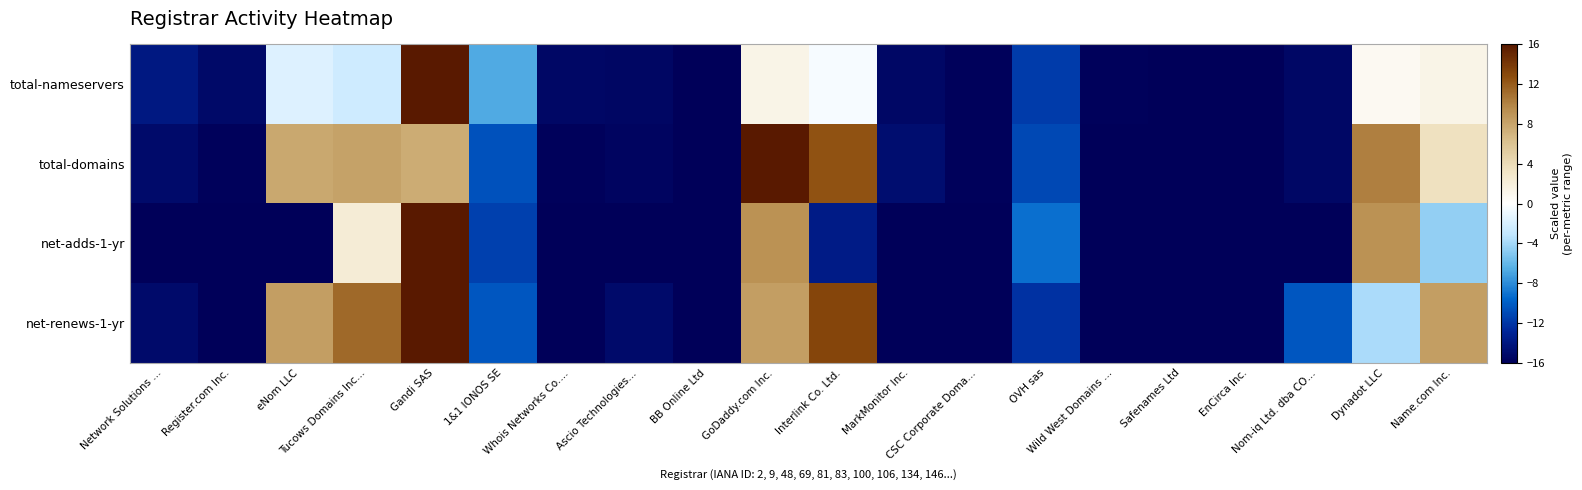

At which category is the sum across all series the highest?

Gandi SAS